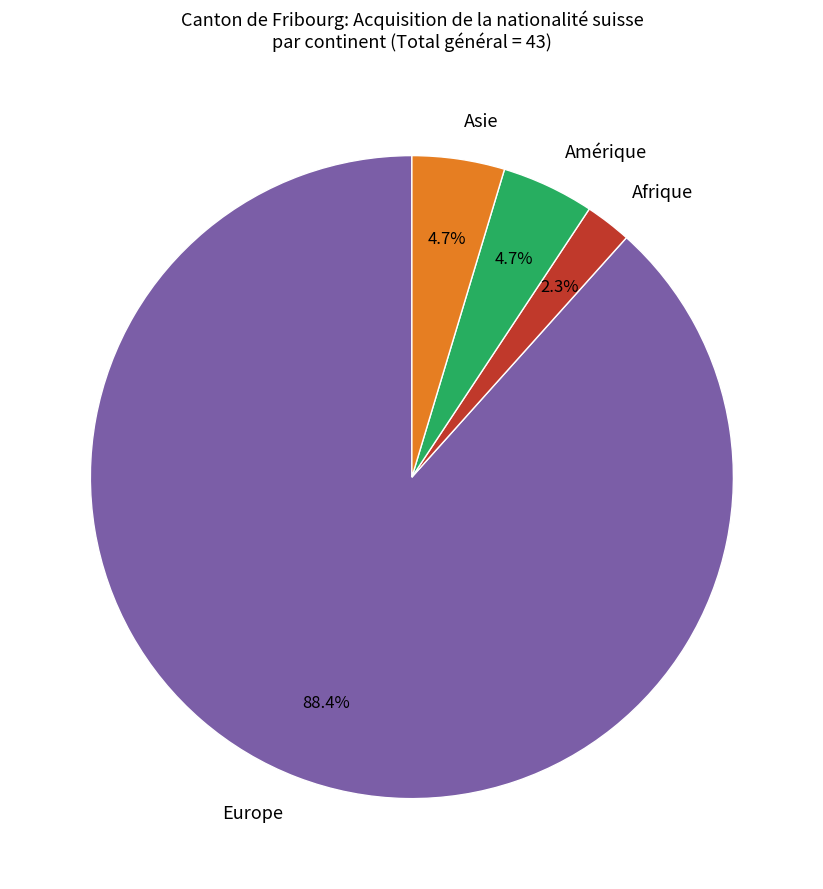

To the nearest percent, what portion does Europe represent?

88%